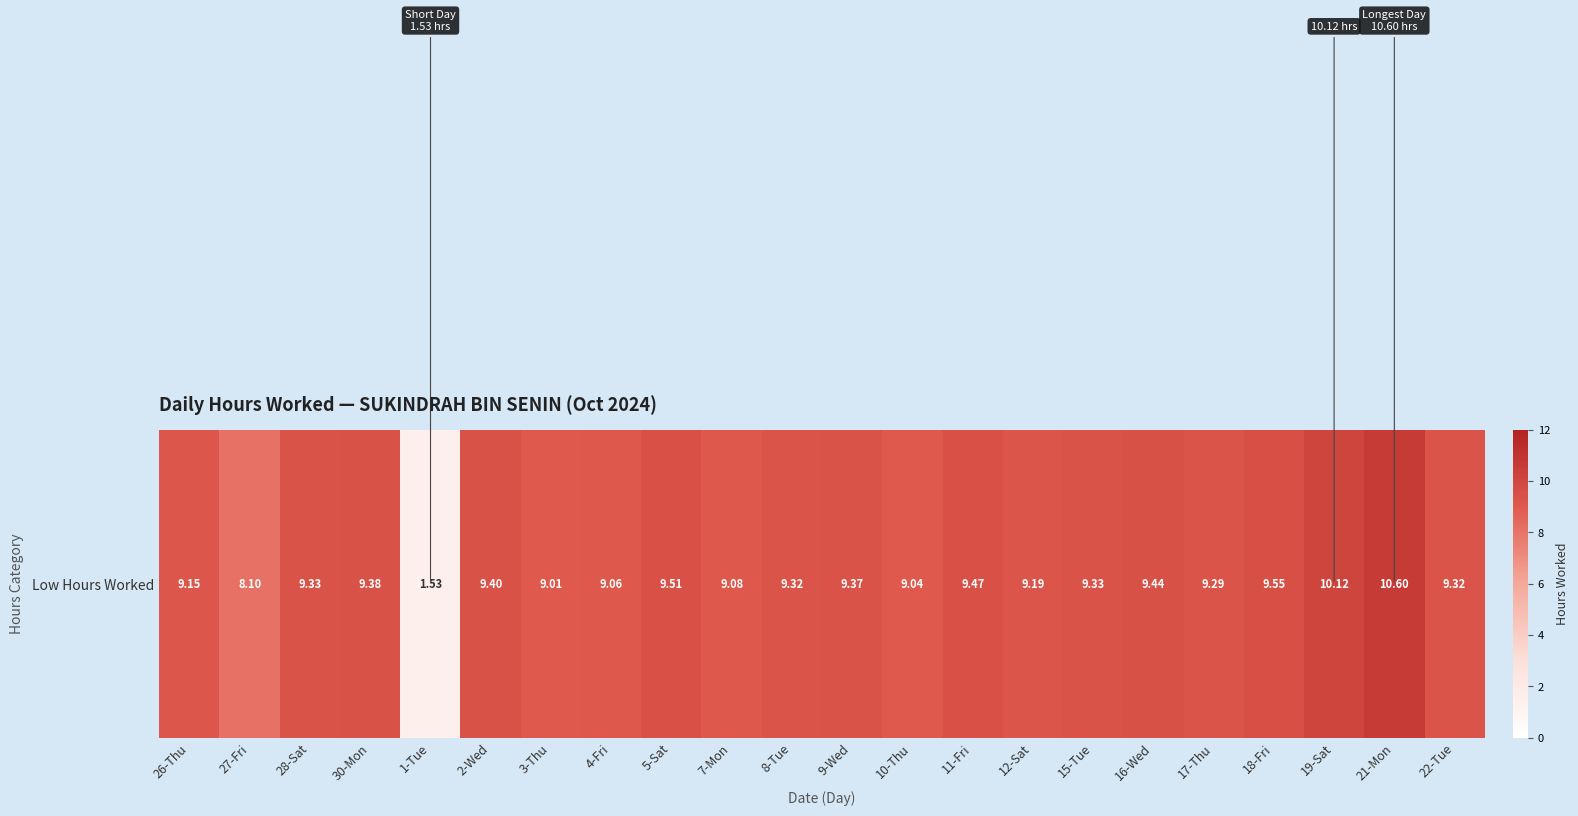

True or false: the data shows 13.1 at 12-Sat.

False